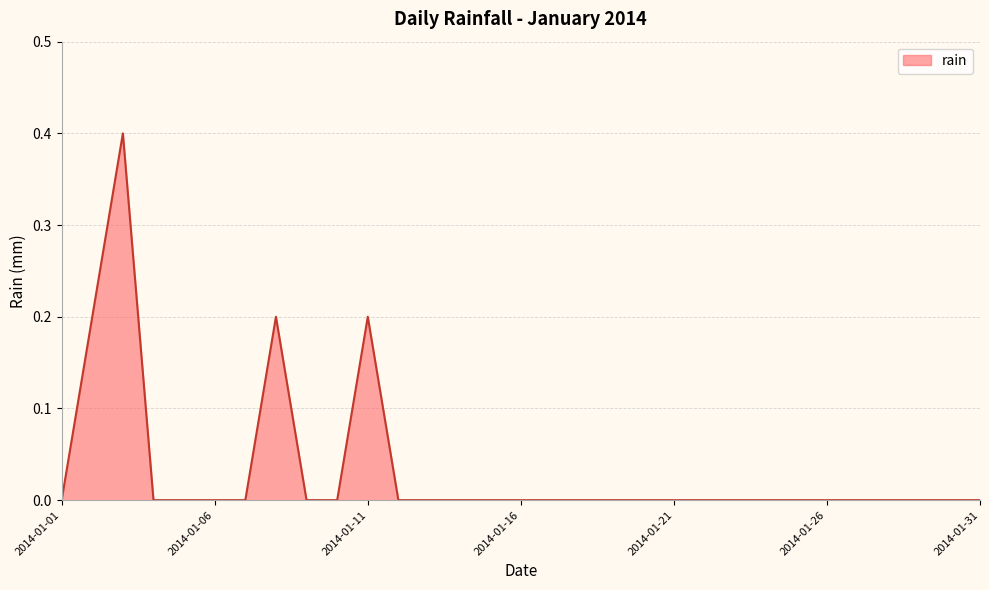

How many lines are shown in the chart?

1